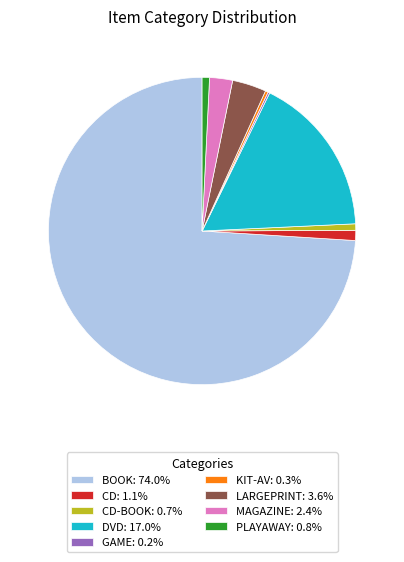

Combined, do DVD: 17.0% and MAGAZINE: 2.4% account for over 50%?

No